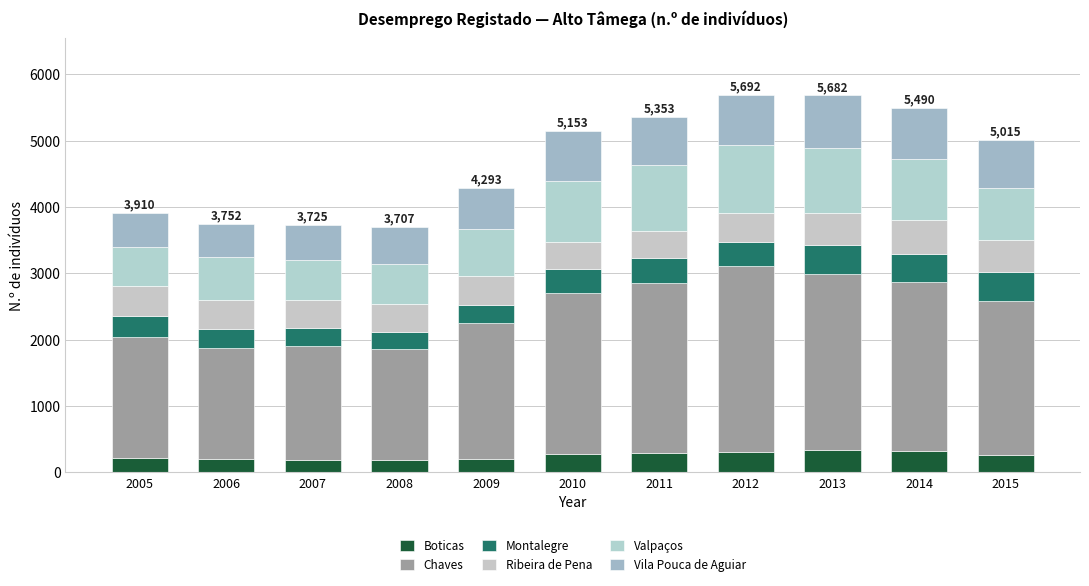

How many series are shown in this chart?

6